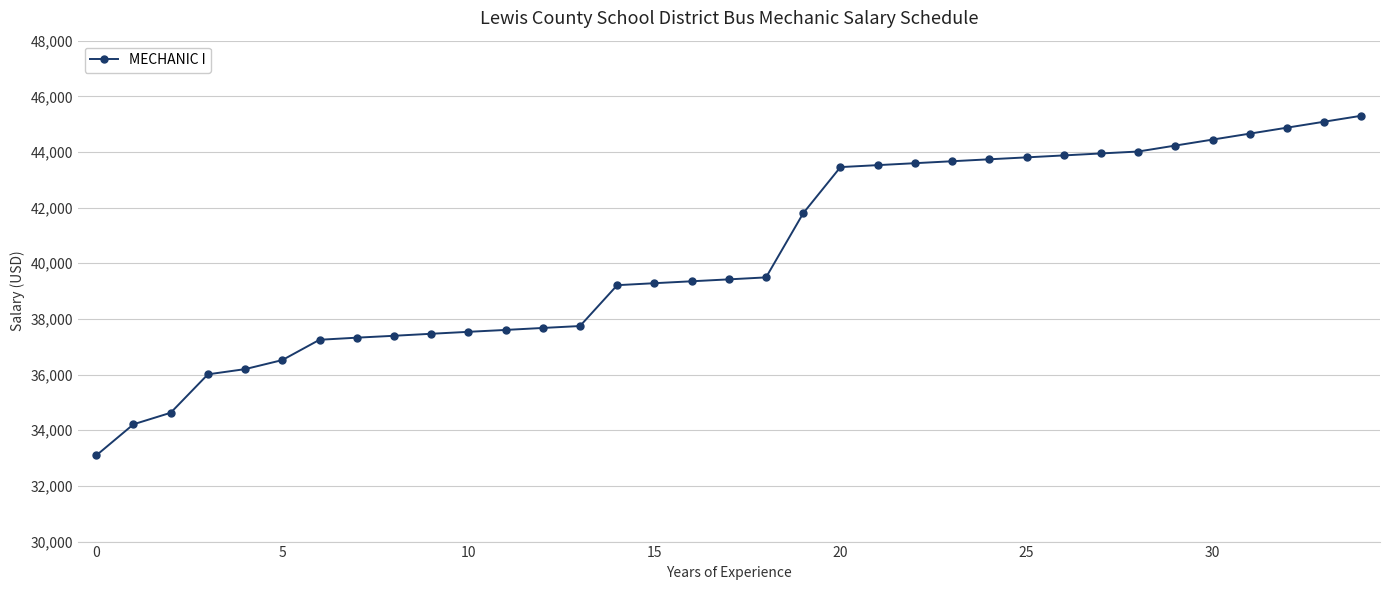

What is the minimum value shown in the chart?

33096.3